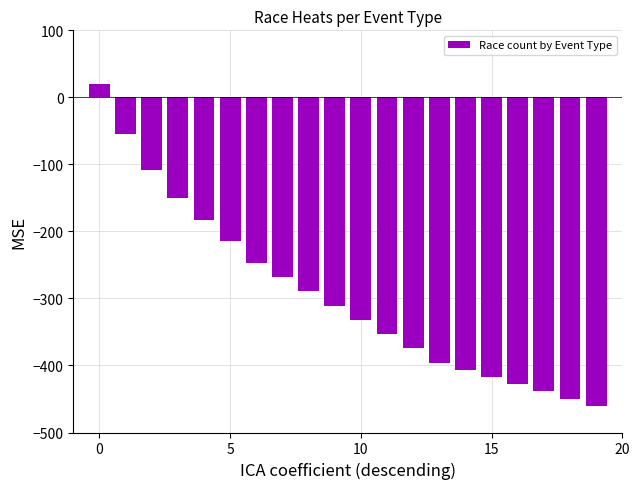

What is the value of the 10th bar from the left?

-310.7